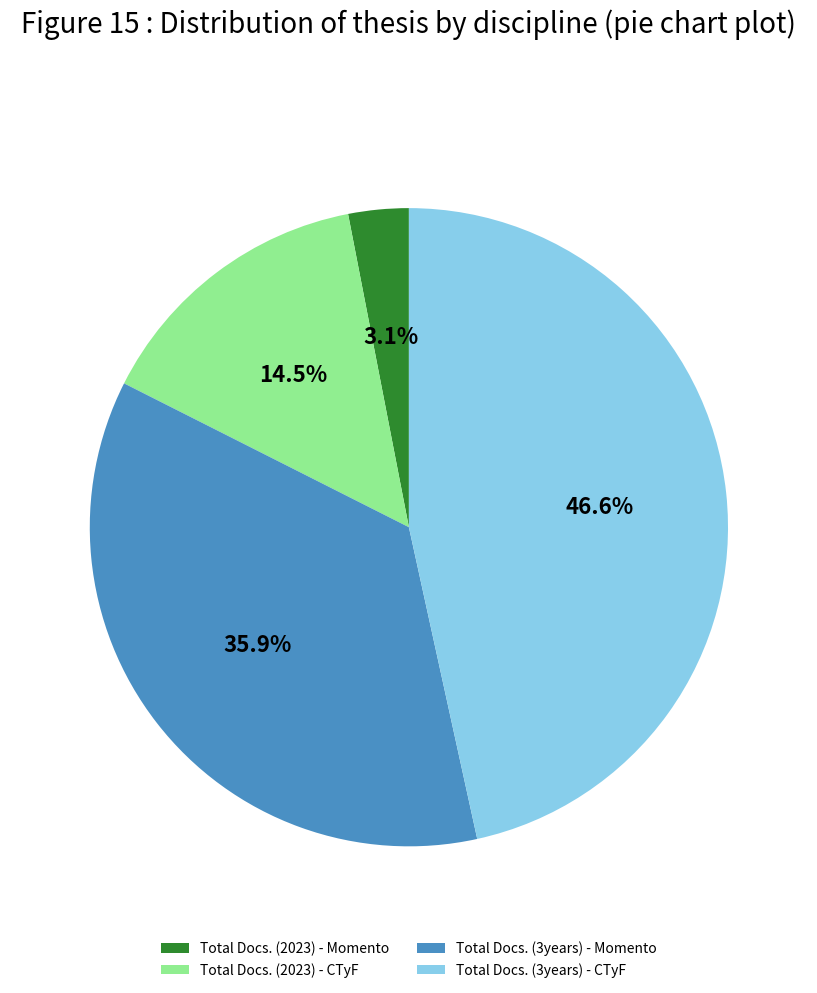

True or false: Total Docs. (2023) - CTyF accounts for 4% of the total.

False